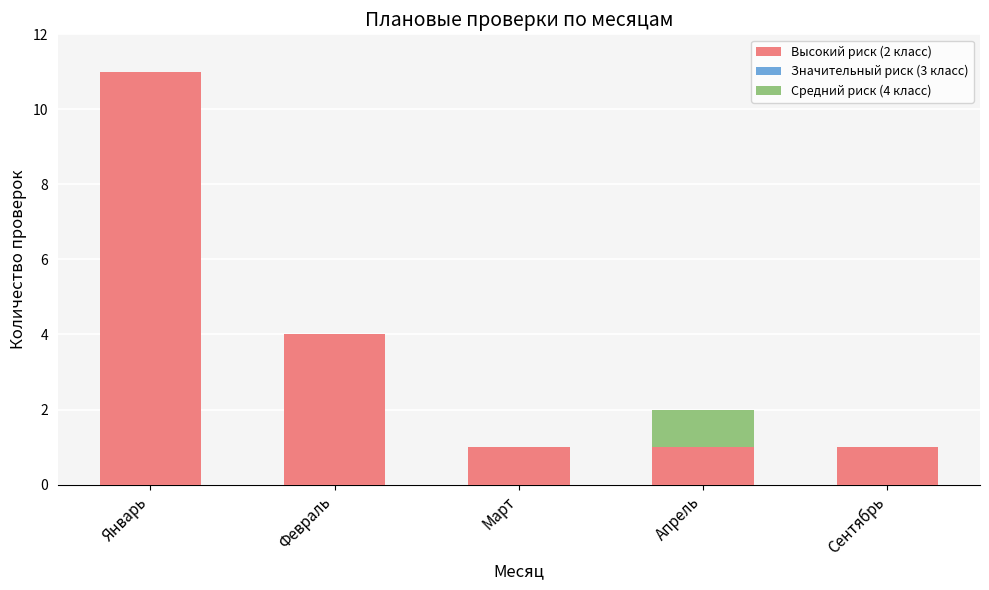

True or false: Высокий риск (2 класс) has a value of 1 at Апрель.

True